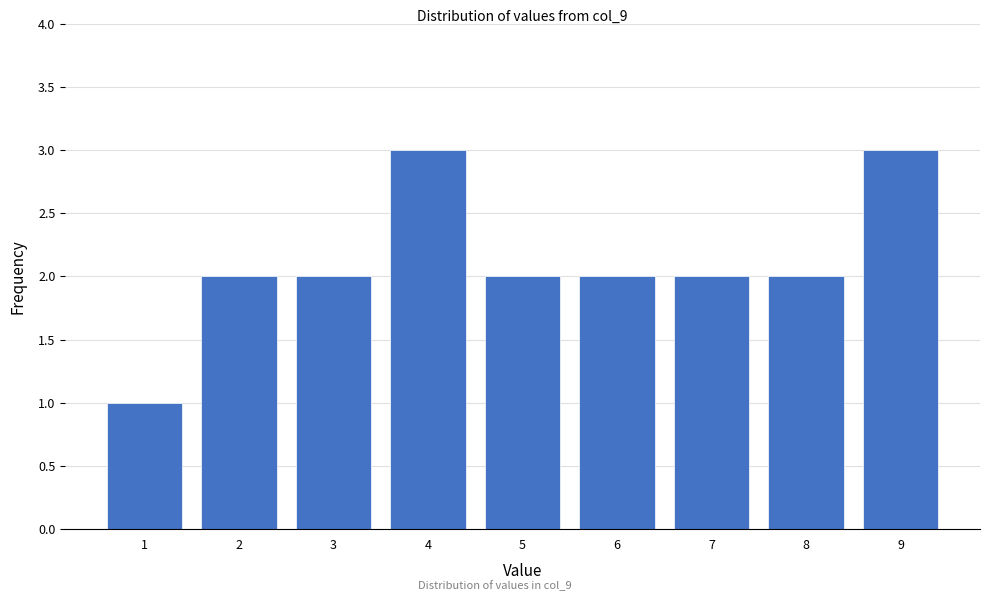

Reading right to left, transcribe all the data shown in this chart.

3	2	2	2	2	3	2	2	1